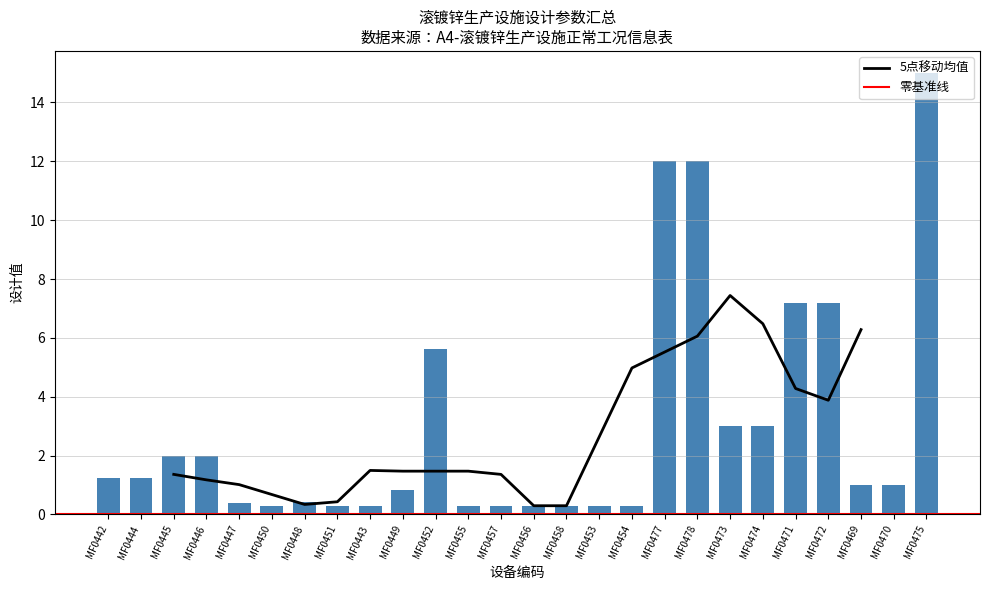

Reading right to left, extract all data points from this chart.

MF0475=15.0	MF0470=1.0	MF0469=1.0	MF0472=7.2	MF0471=7.2	MF0474=3.0	MF0473=3.0	MF0478=12.0	MF0477=12.0	MF0454=0.3	MF0453=0.3	MF0458=0.3	MF0456=0.3	MF0457=0.3	MF0455=0.3	MF0452=5.6	MF0449=0.8	MF0443=0.3	MF0451=0.3	MF0448=0.4	MF0450=0.3	MF0447=0.4	MF0446=2.0	MF0445=2.0	MF0444=1.2	MF0442=1.2